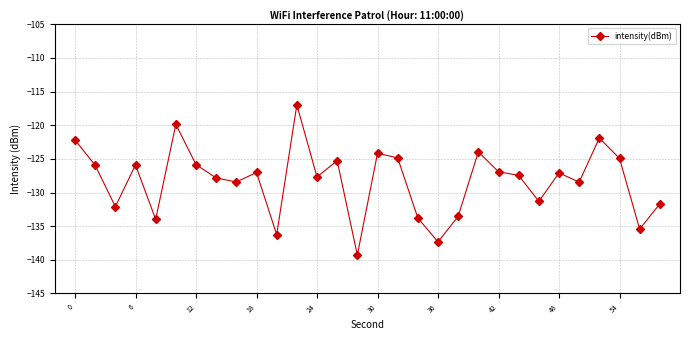

What is the maximum value shown in the chart?

-117.0